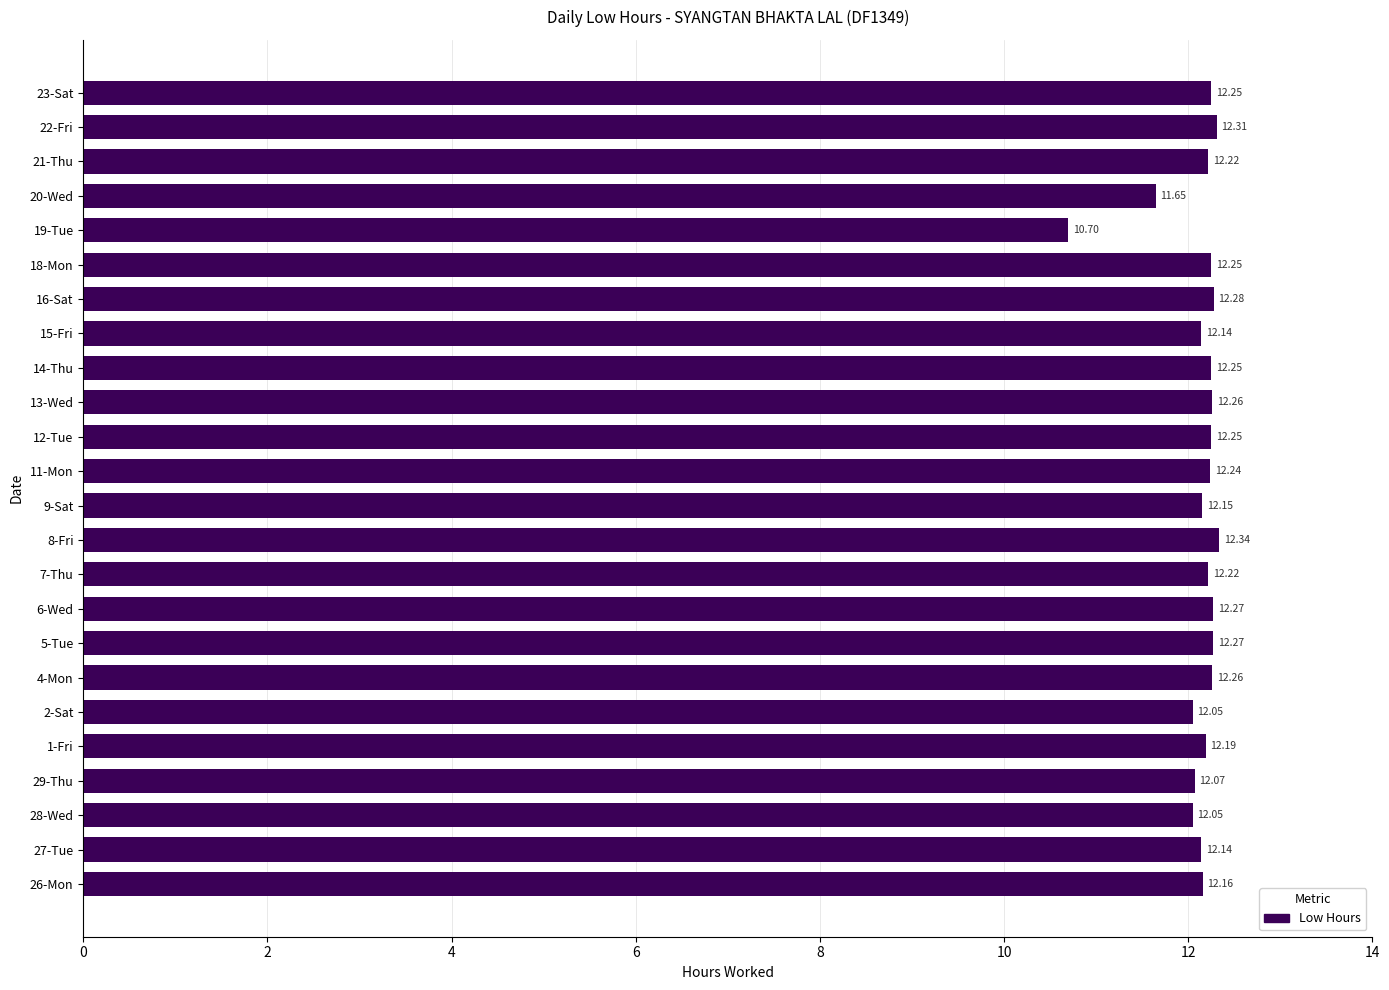

Which category has the lowest value across all series?

19-Tue